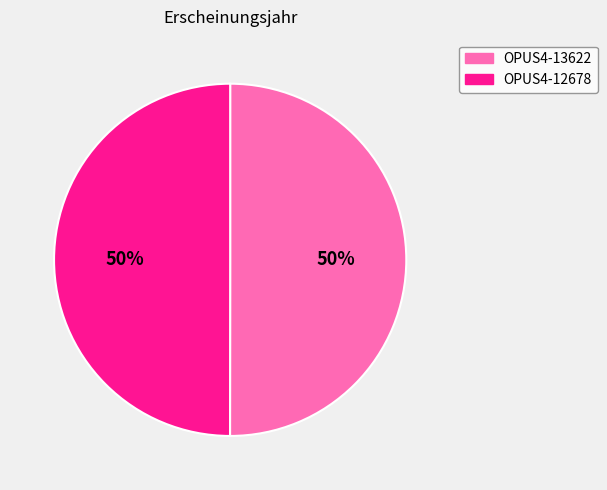

To the nearest percent, what percentage of the pie is OPUS4-13622?

50%